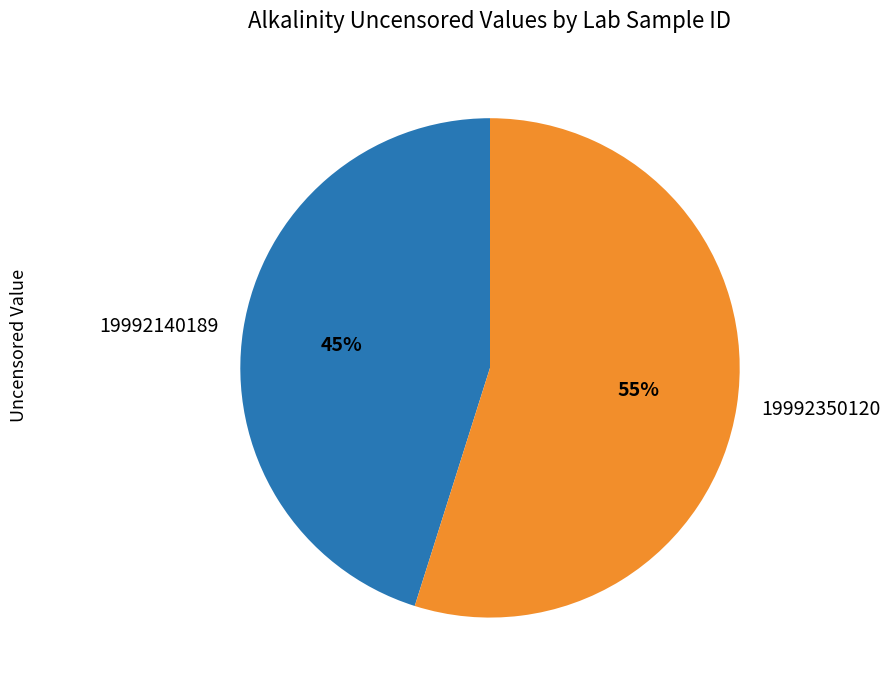

Is the sum of 19992140189 and 19992350120 greater than half?

Yes